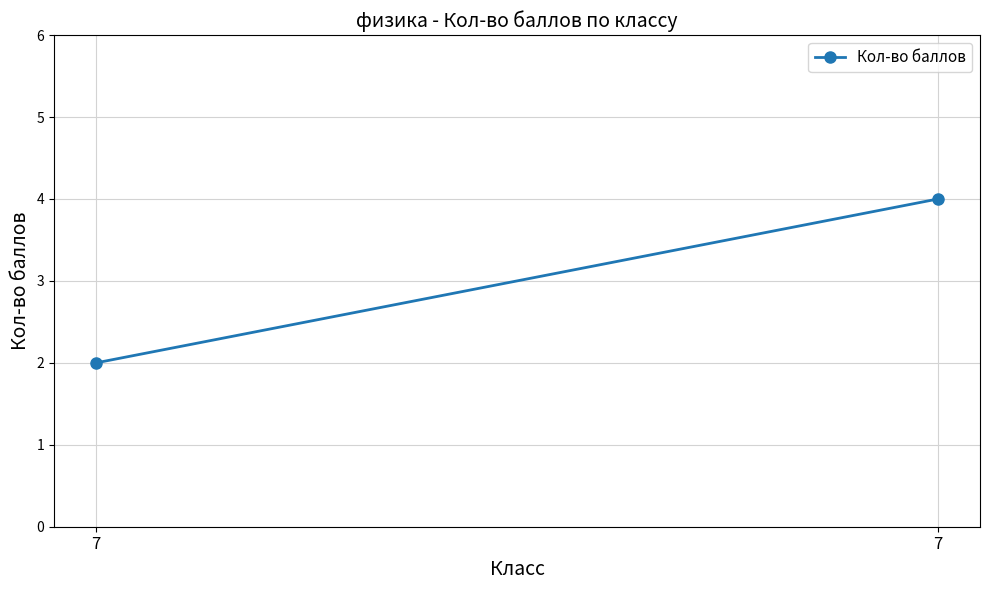

What is the sum of all values?

6